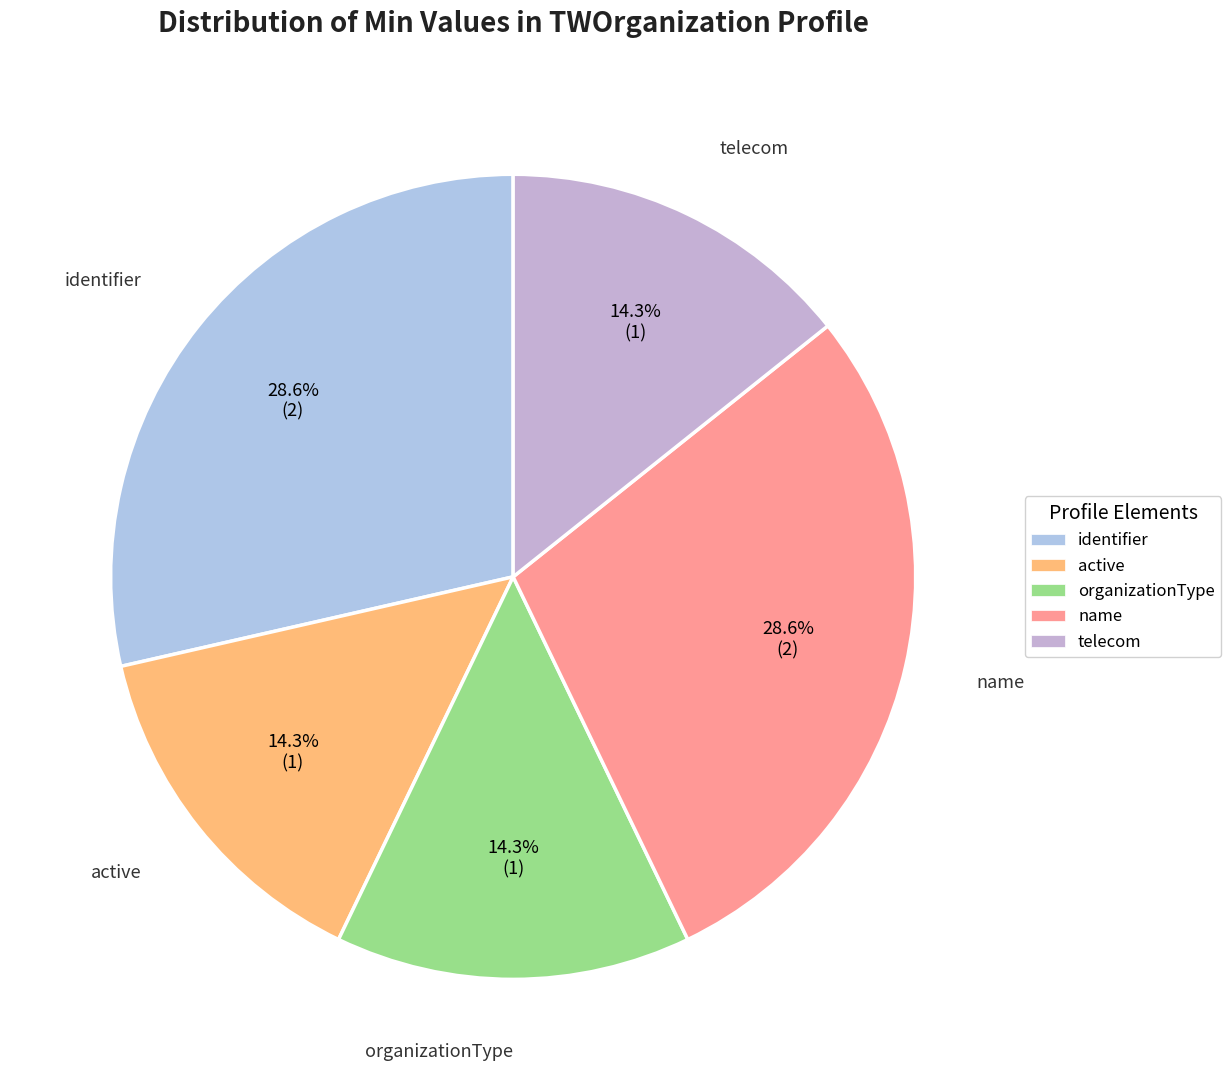

How much of the chart is everything except telecom?

85.7%